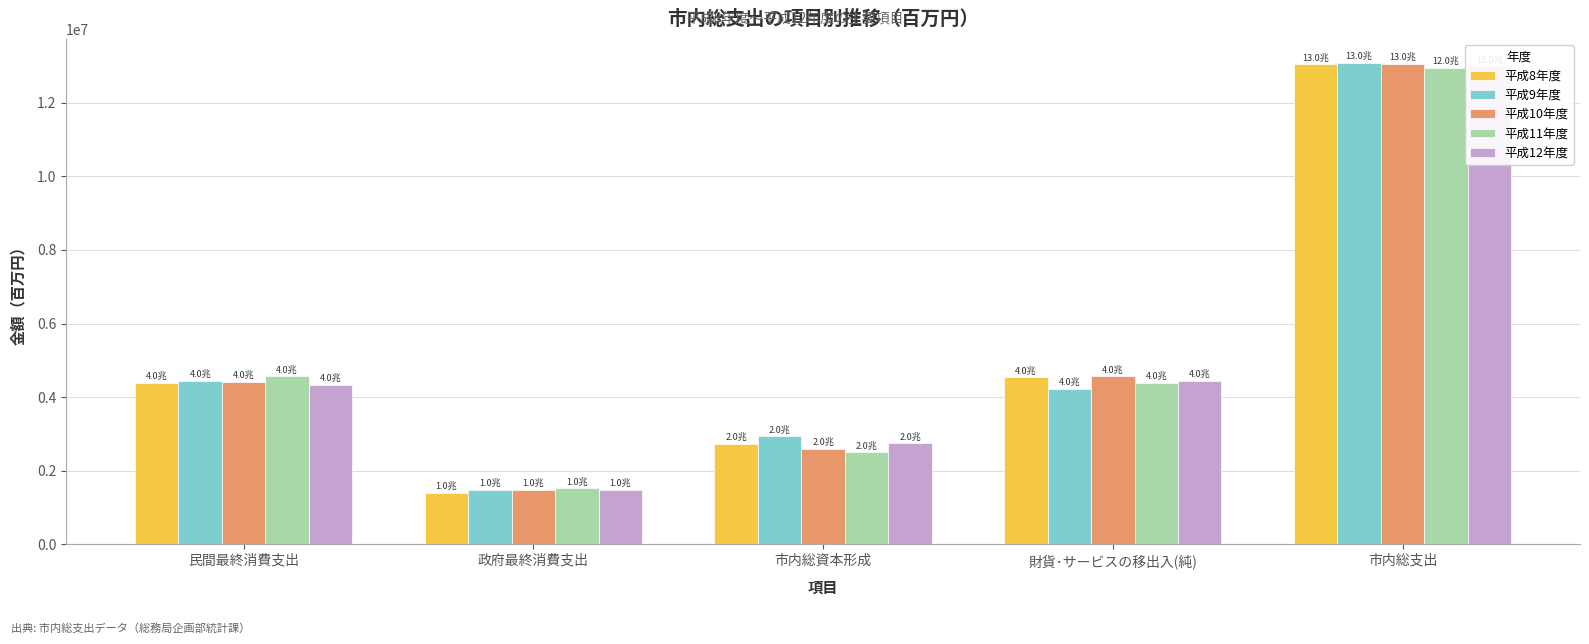

What is the difference between the maximum and minimum values in the 平成9年度 series?

11599316